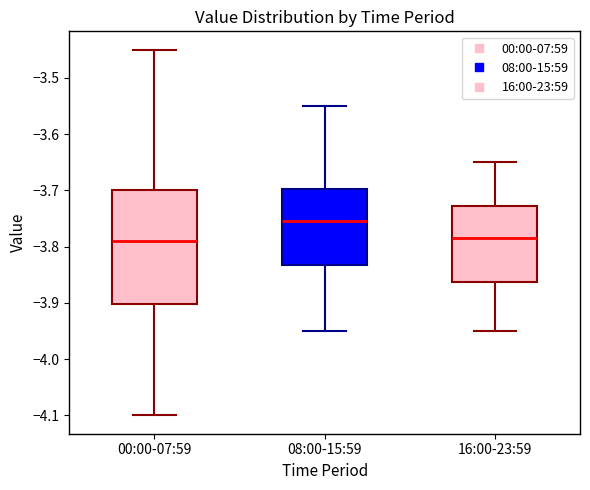

Comparing the boxes themselves (not the whiskers), which one is the tallest?

00:00-07:59